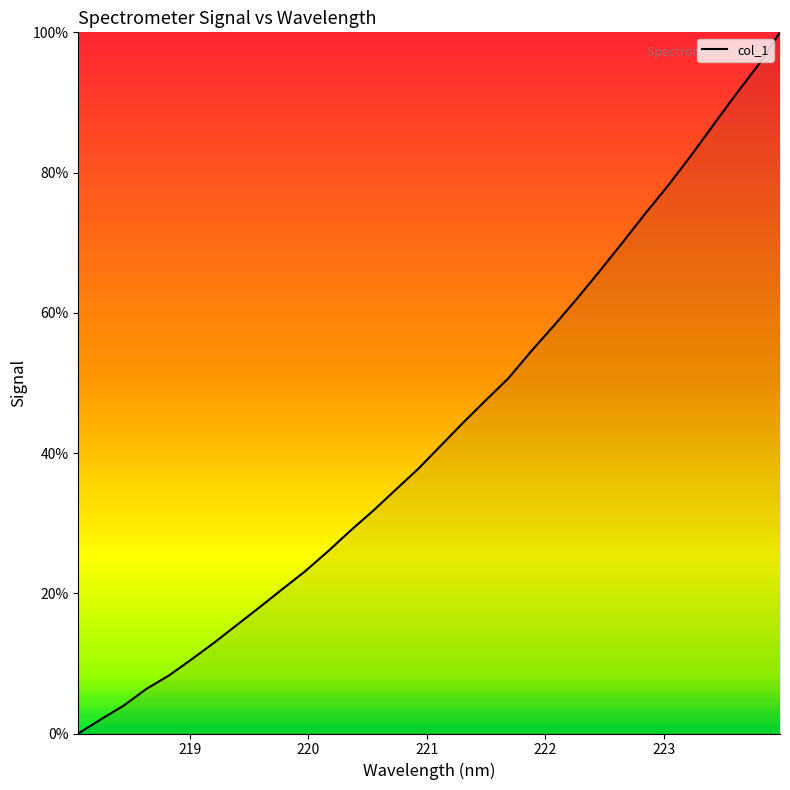

What is the difference between the maximum and minimum values?

100.0